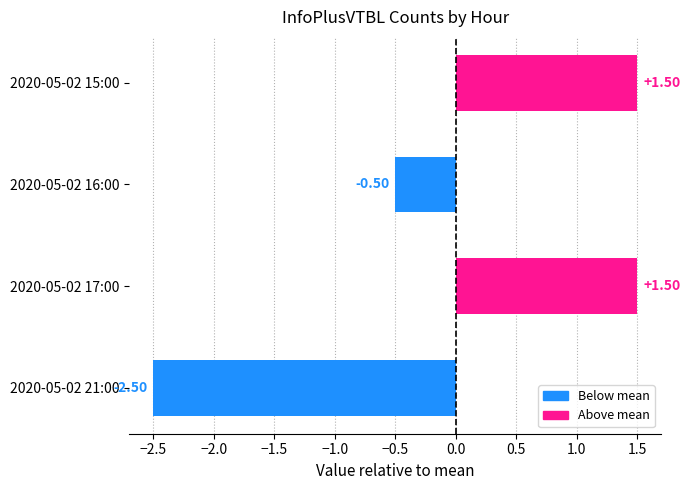

How many bars are there in total?

4